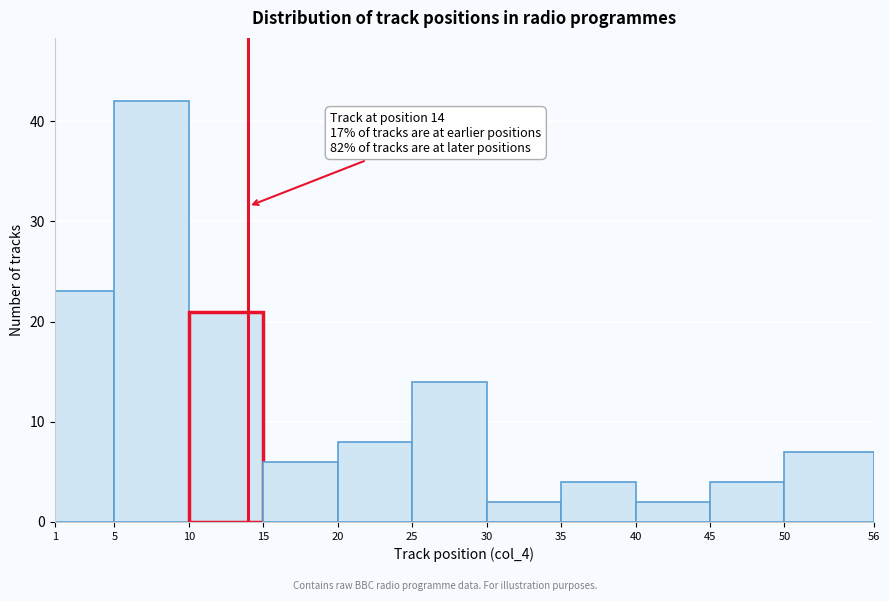

Over which range of the x-axis is the bar tallest?

5 to 10